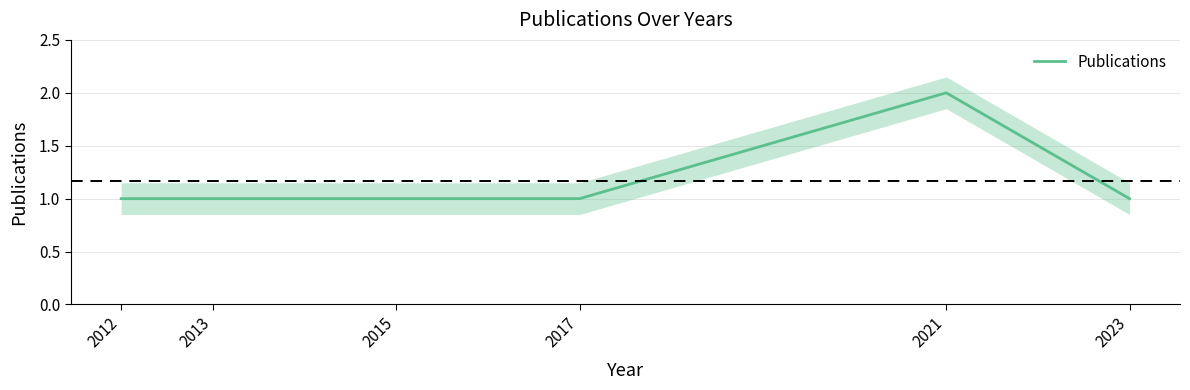

How many lines are shown in the chart?

1